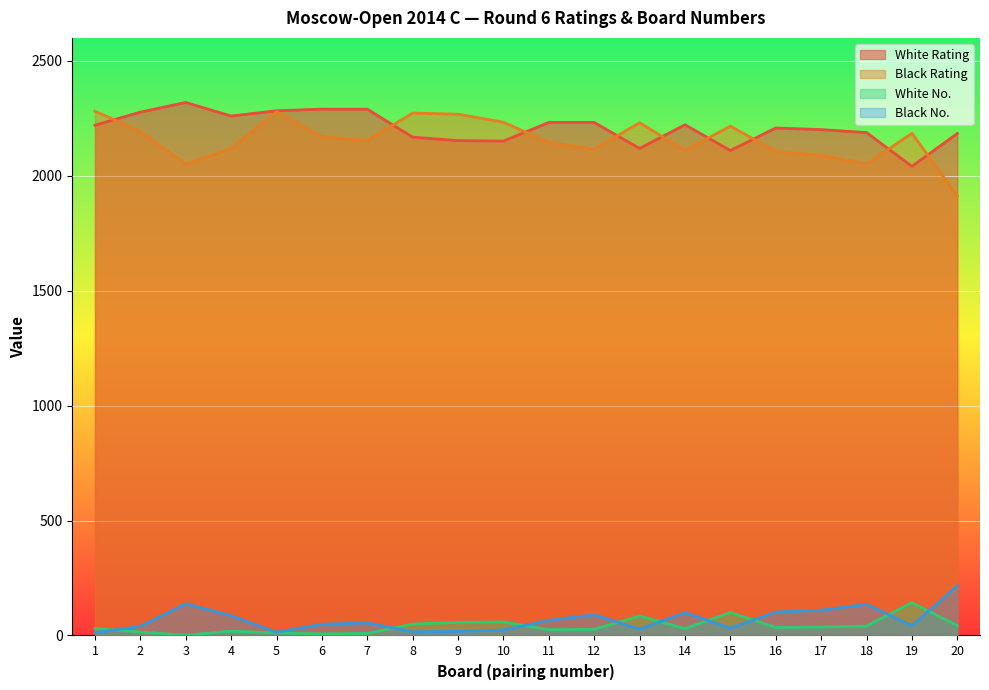

How many lines are shown in the chart?

4